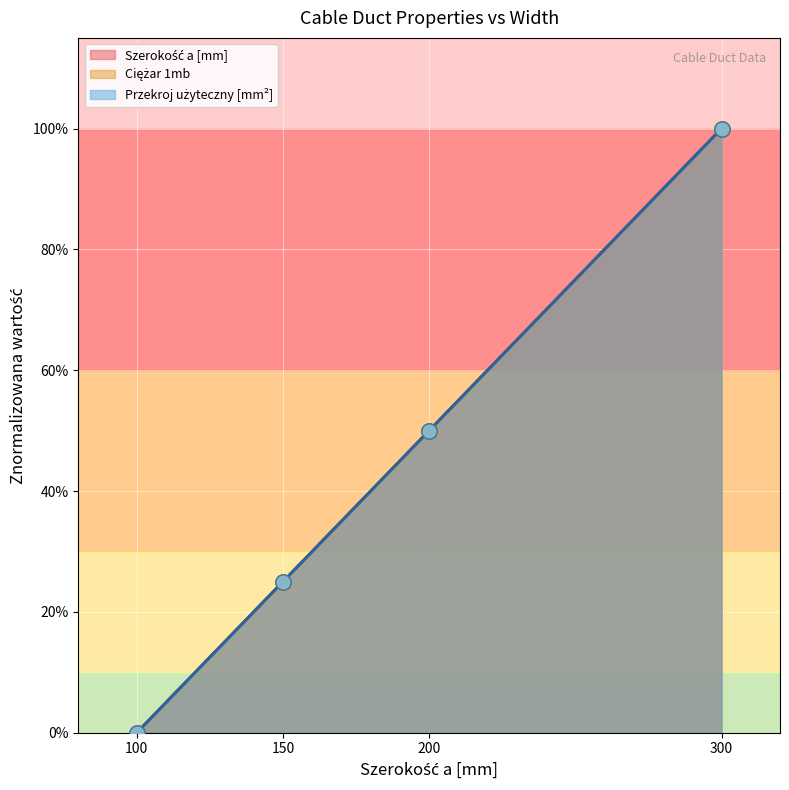

Which series has the largest total across all categories?

Szerokość a [mm]